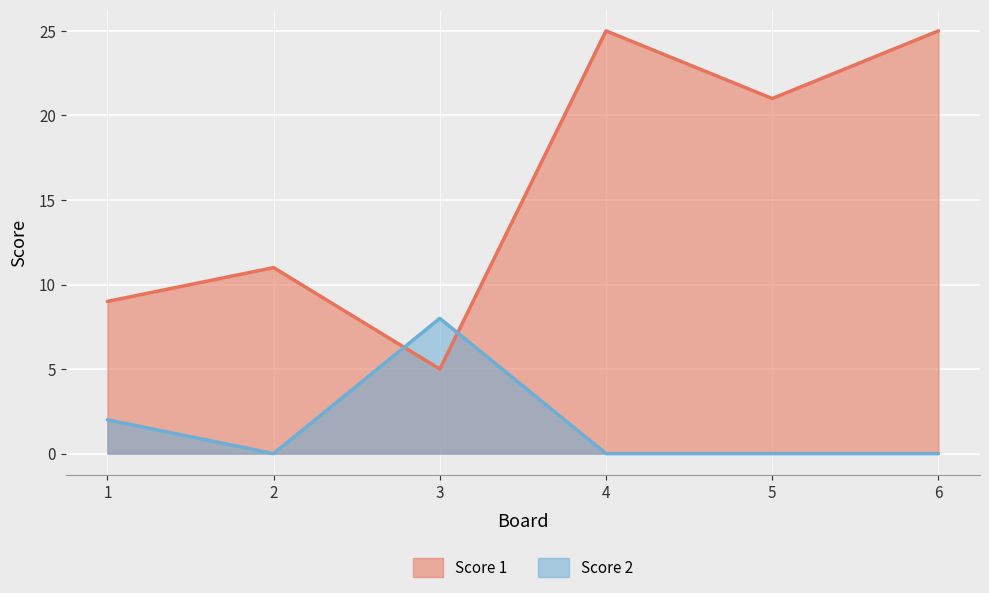

What is the difference between the second highest and minimum values in the Score 2 series?

2